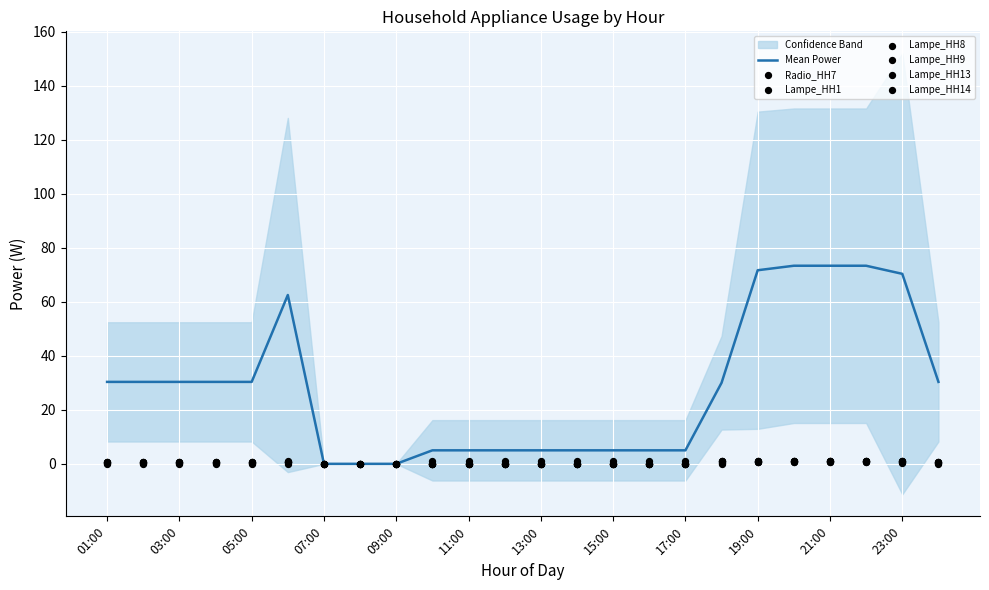

Which series reaches the minimum Y coordinate?

Radio_HH7